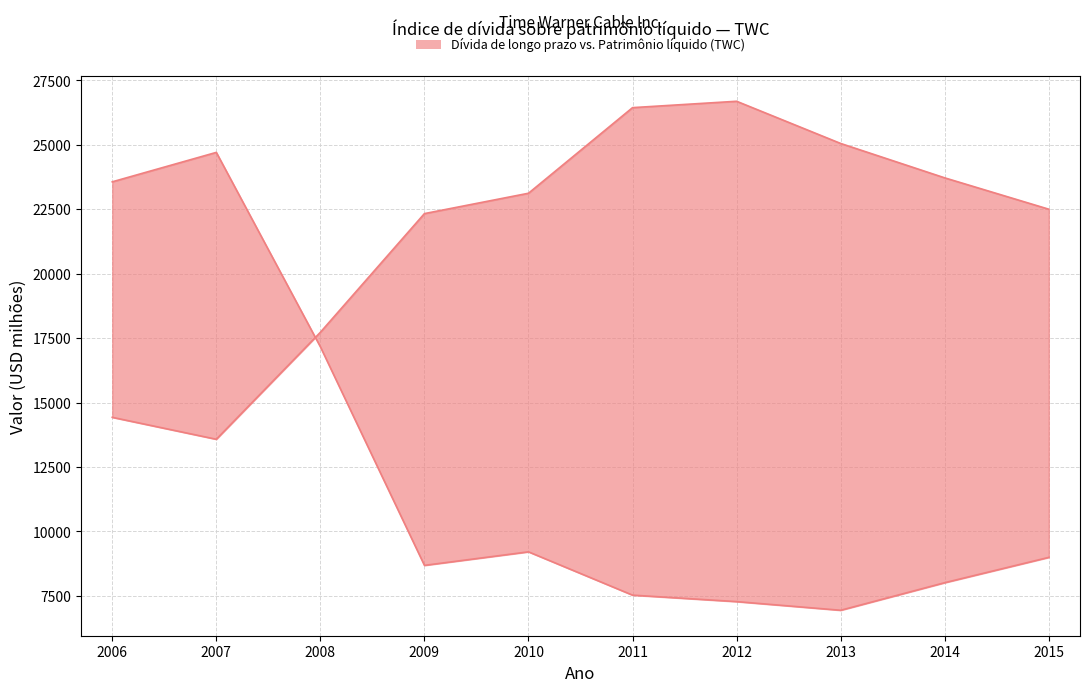

What is the difference between the highest and lowest values at 2007?

11129